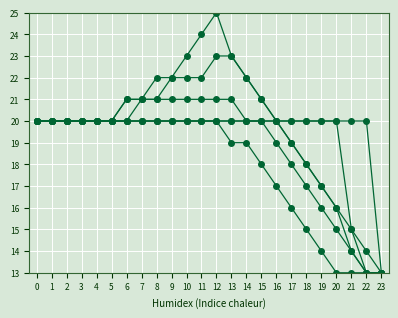

Reading right to left, list all the values displayed in this chart.

col_25: 13	13	15	16	17	18	19	20	21	22	23	25	24	23	22	22	21	21	20	20	20	20	20	20
col_23: 13	13	14	16	17	18	19	20	21	22	23	23	22	22	22	21	21	21	20	20	20	20	20	20
col_38: 13	13	14	15	16	17	18	19	20	20	21	21	21	21	21	21	21	20	20	20	20	20	20	20
col_40: 13	13	13	13	14	15	16	17	18	19	19	20	20	20	20	20	20	20	20	20	20	20	20	20
col_20: 13	20	20	20	20	20	20	20	20	20	20	20	20	20	20	20	20	20	20	20	20	20	20	20
col_35: 13	14	15	20	20	20	20	20	20	20	20	20	20	20	20	20	20	20	20	20	20	20	20	20